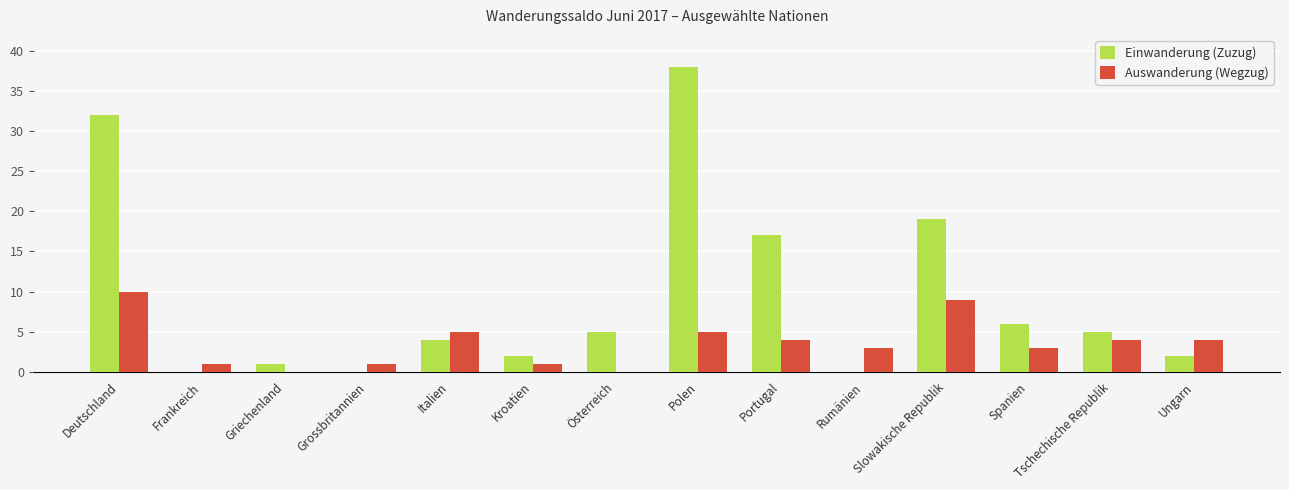

Count the Auswanderung (Wegzug) values in the range 1 to 5.

10